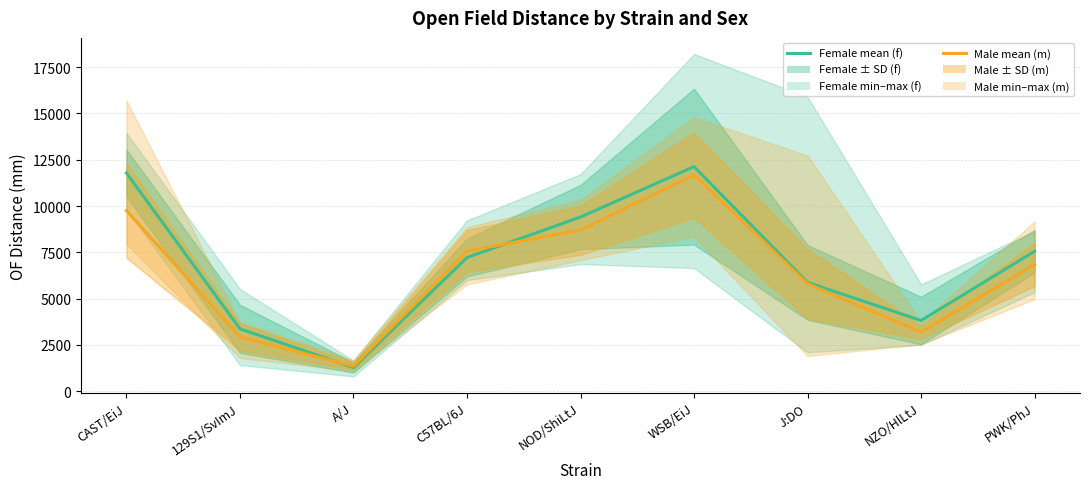

Read the Female mean (f) value at C57BL/6J, to the nearest 100.

7200